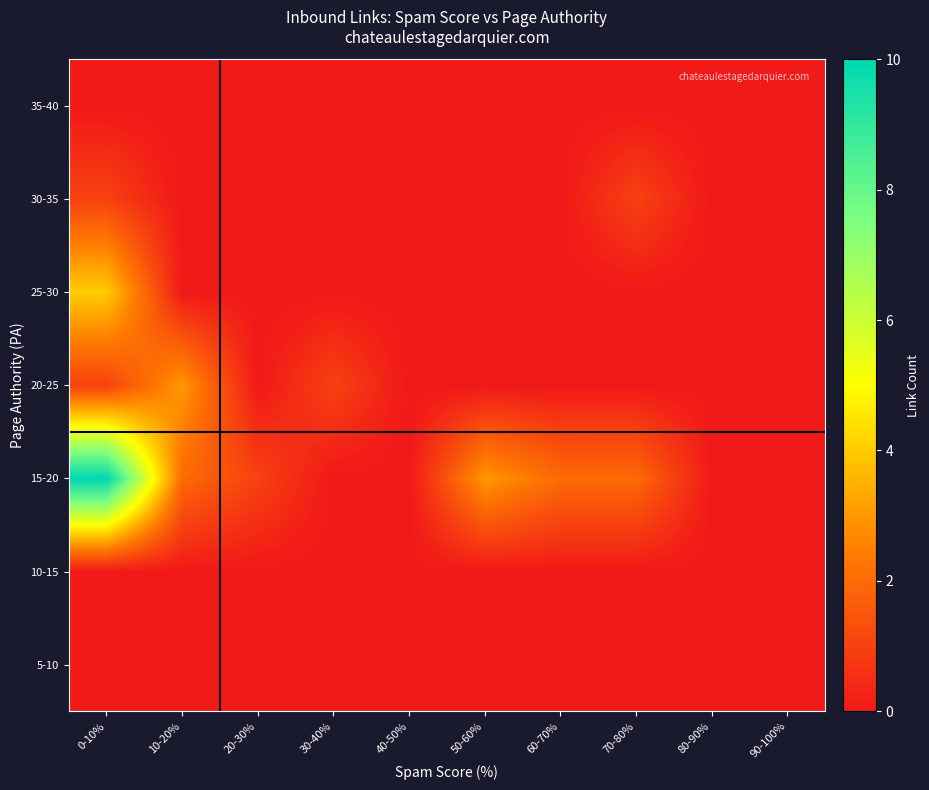

At how many categories does at least one series exceed 3?

1